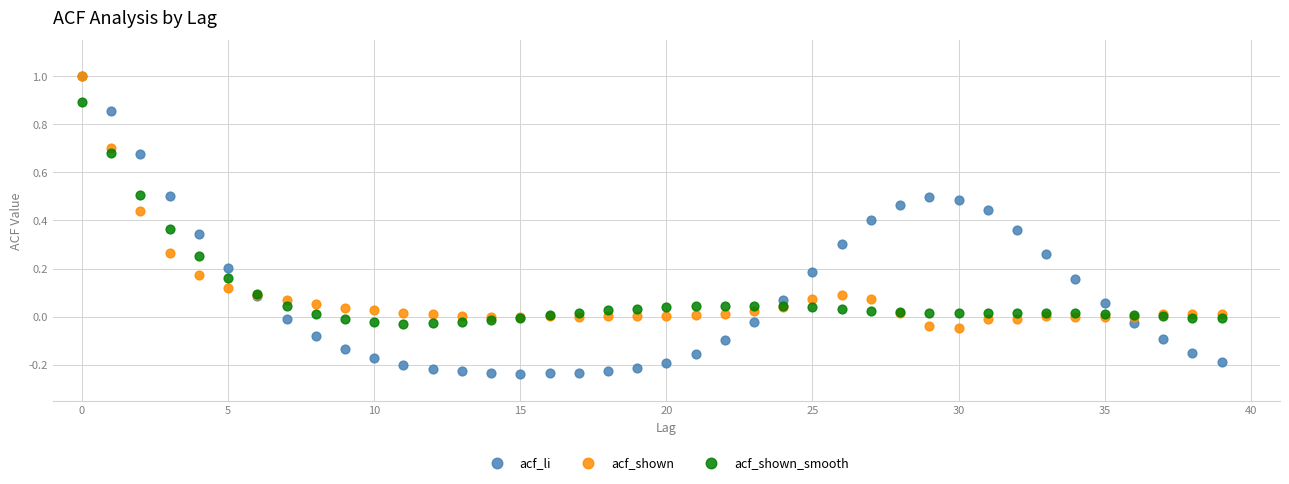

What are all the series names shown in the legend?

acf_li, acf_shown, acf_shown_smooth